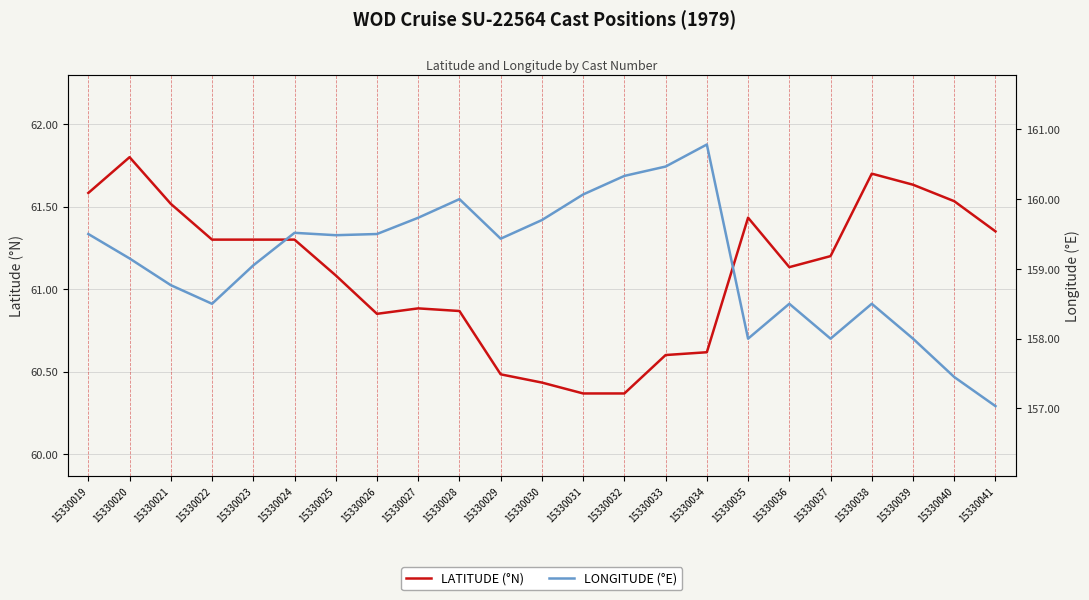

At which category is the sum across all series the highest?

15330034